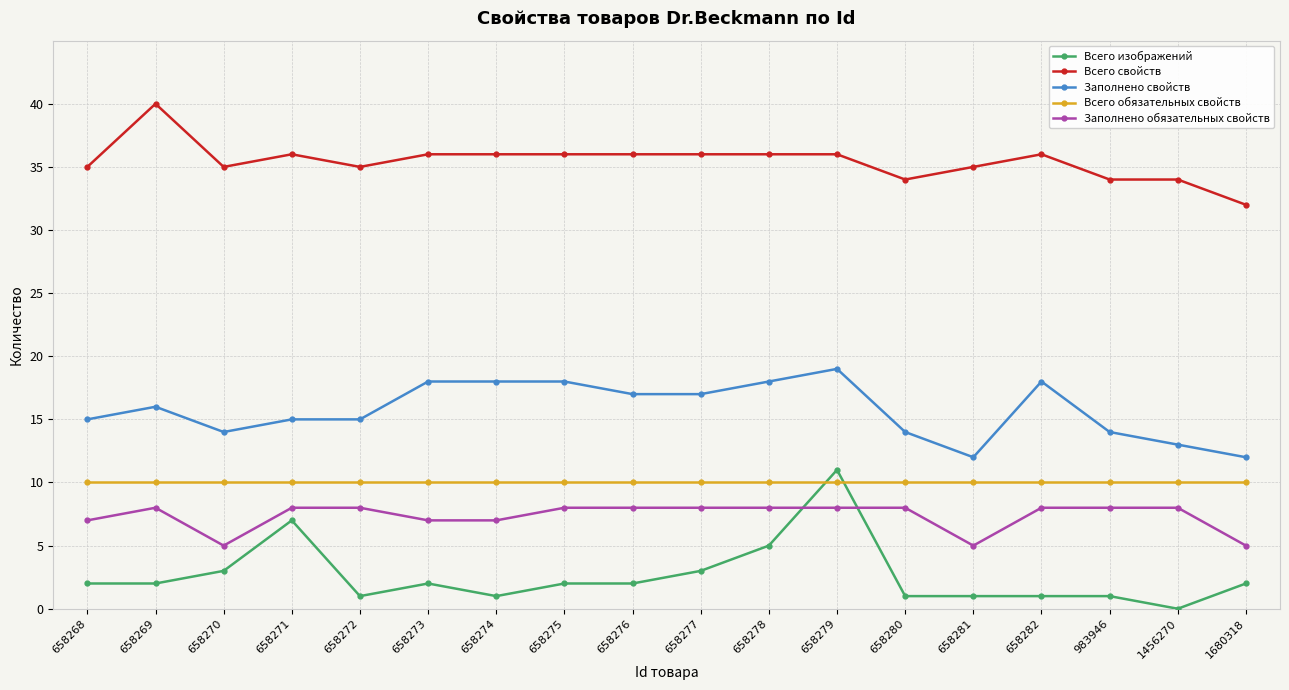

Count the Заполнено свойств values in the range 14 to 18.

14